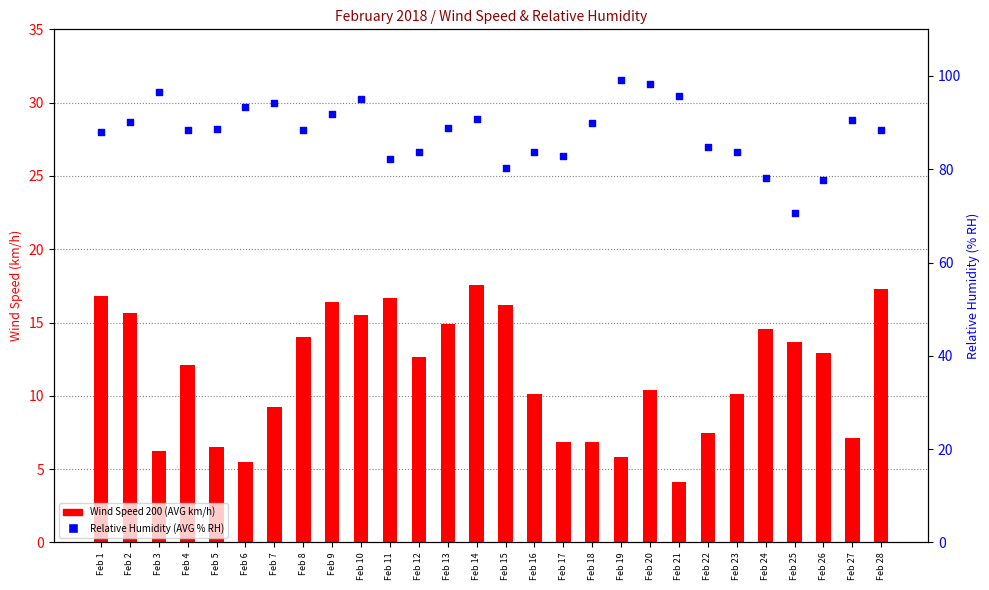

What are all the series names shown in the legend?

Wind Speed 200 (AVG km/h), Relative Humidity (AVG % RH)